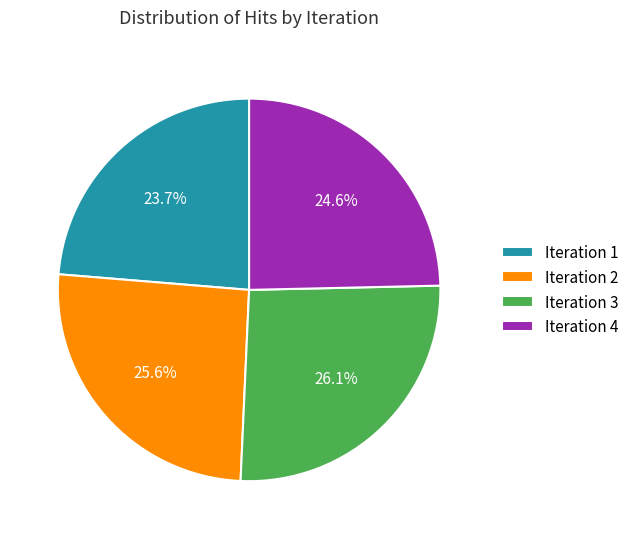

How many slices are in this pie chart?

4